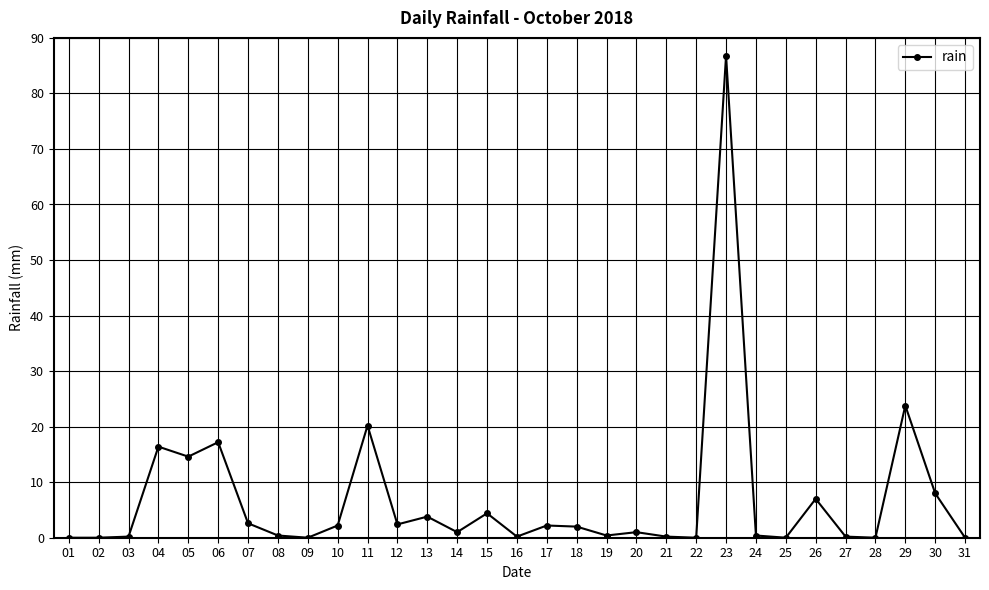

Is it true that the value at 17 is 2.2?

True